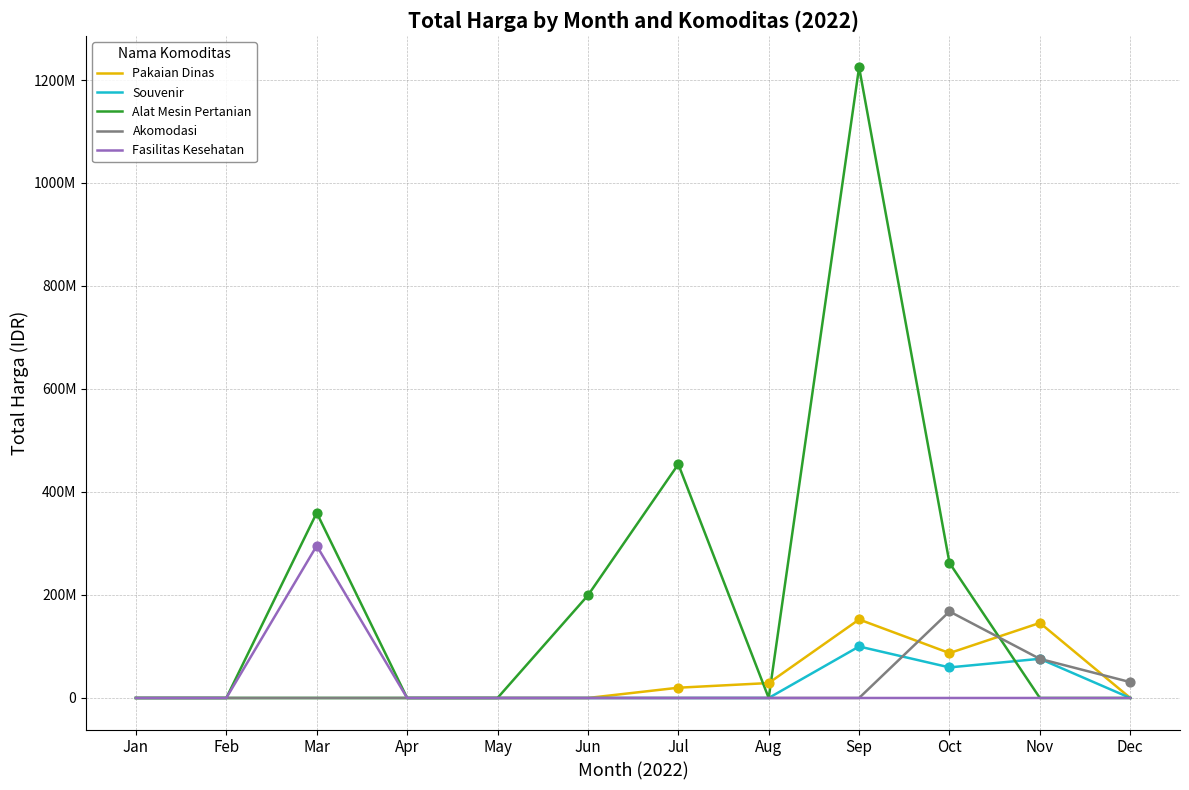

At how many categories does at least one series exceed 1113138852?

1